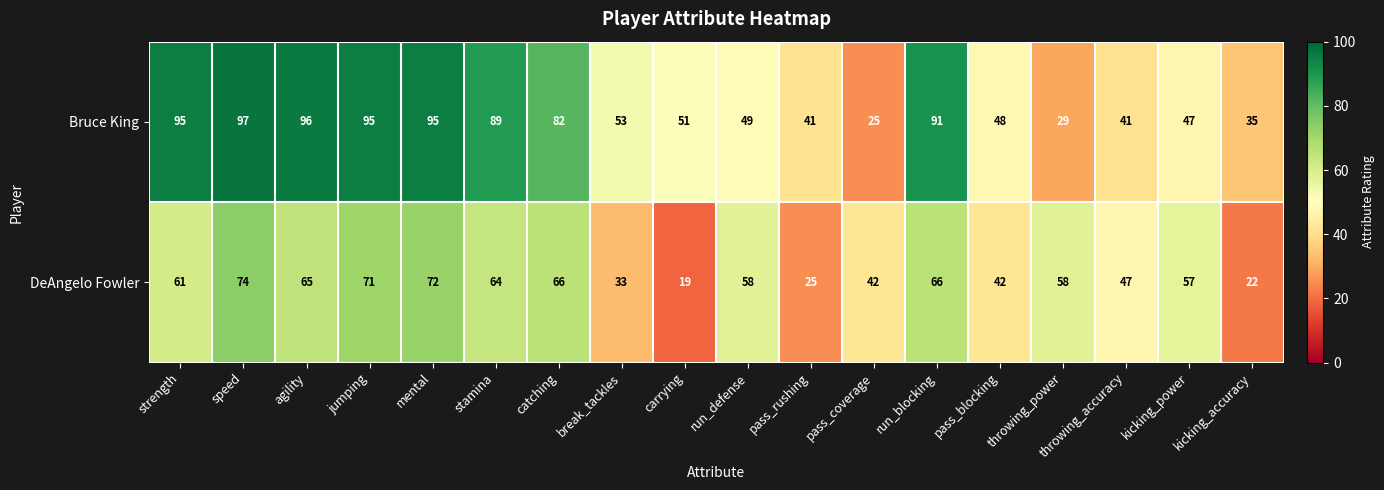

Which series changed the most between run_blocking and kicking_accuracy?

Bruce King